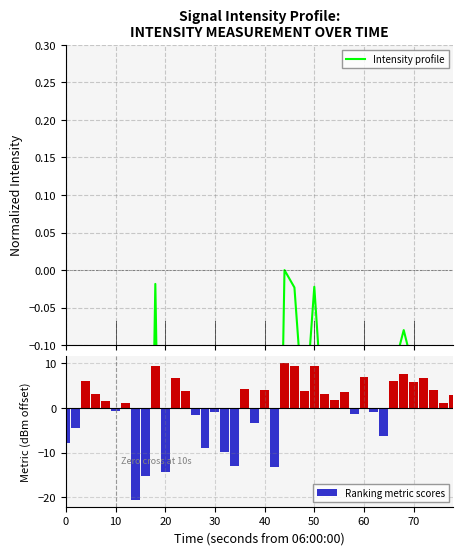

List the series in order of their overall mean, lowest first.

Intensity profile, Ranking metric scores